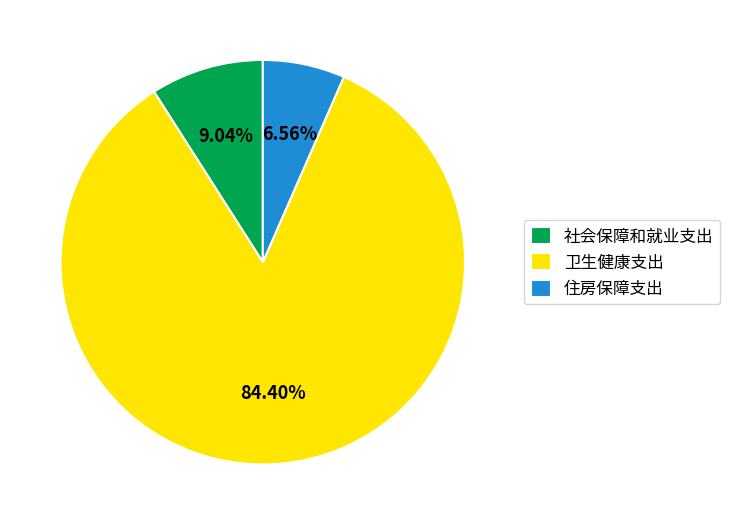

What is the largest slice in the pie chart?

卫生健康支出